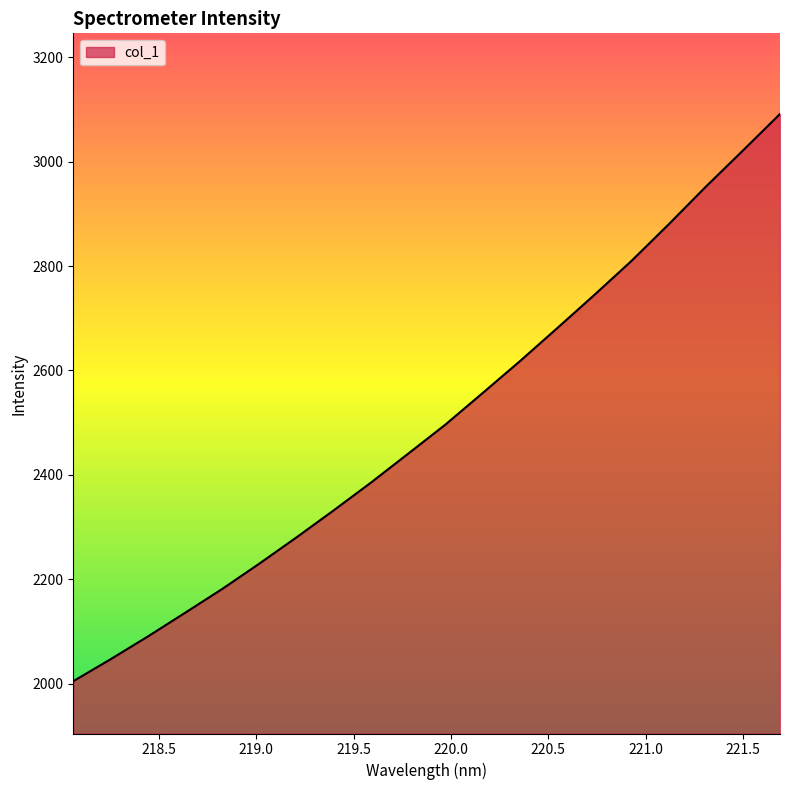

Does the chart have visible grid lines?

No